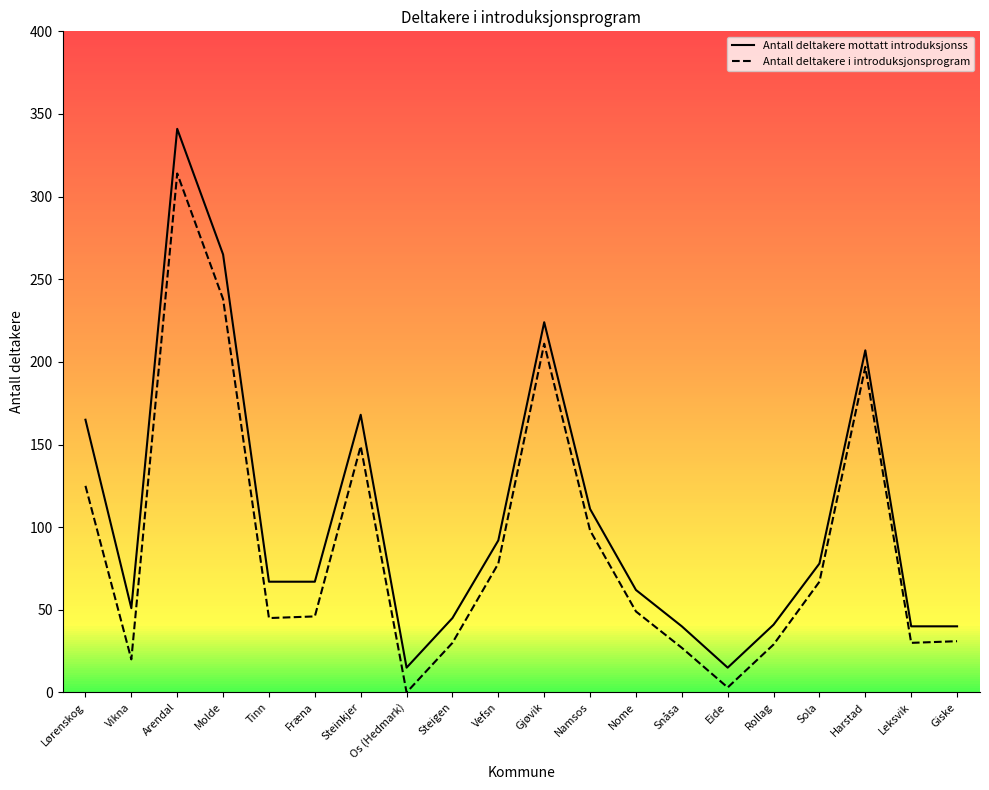

What is the difference between the Antall deltakere i introduksjonsprogram values at Os (Hedmark) and Lørenskog?

125